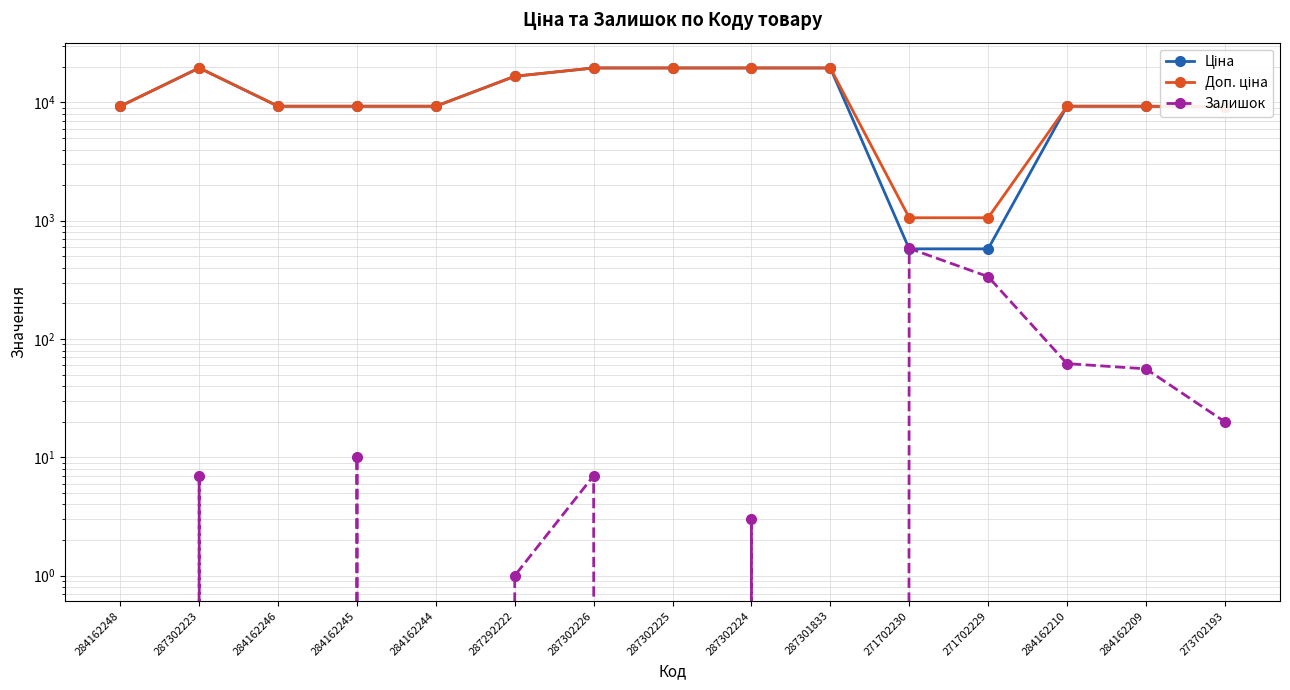

Is the value of Доп. ціна at 273702193 greater than the value of Залишок at 287302223?

Yes